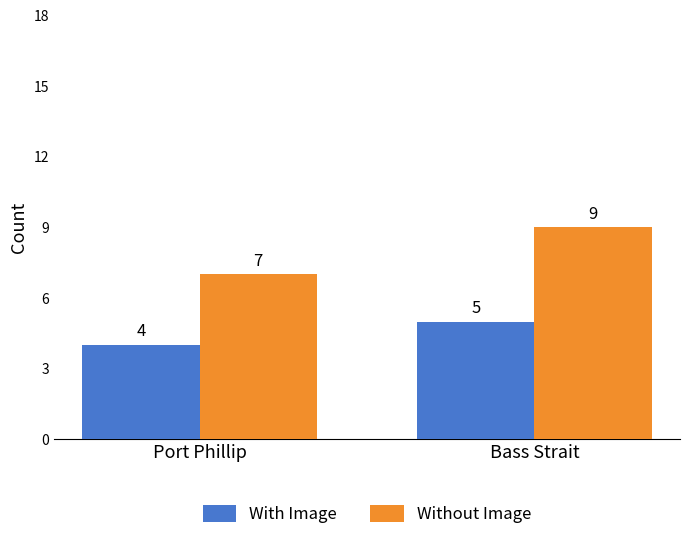

What is the spread (max minus min) of values at Bass Strait?

4